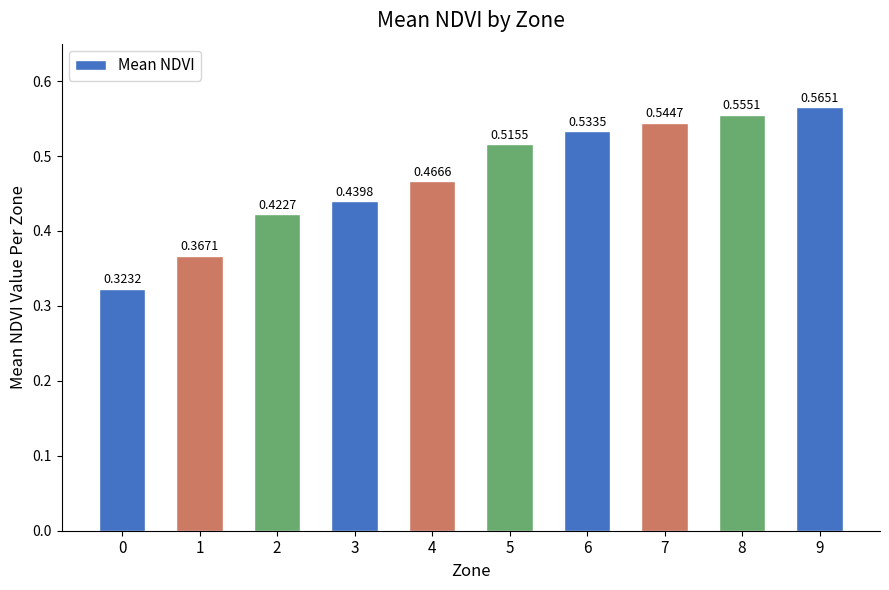

How many series are shown in this chart?

1